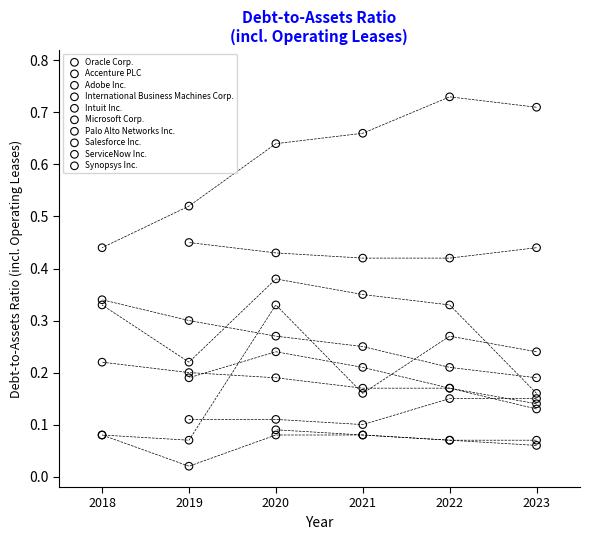

What are all the series names shown in the legend?

Oracle Corp., Accenture PLC, Adobe Inc., International Business Machines Corp., Intuit Inc., Microsoft Corp., Palo Alto Networks Inc., Salesforce Inc., ServiceNow Inc., Synopsys Inc.